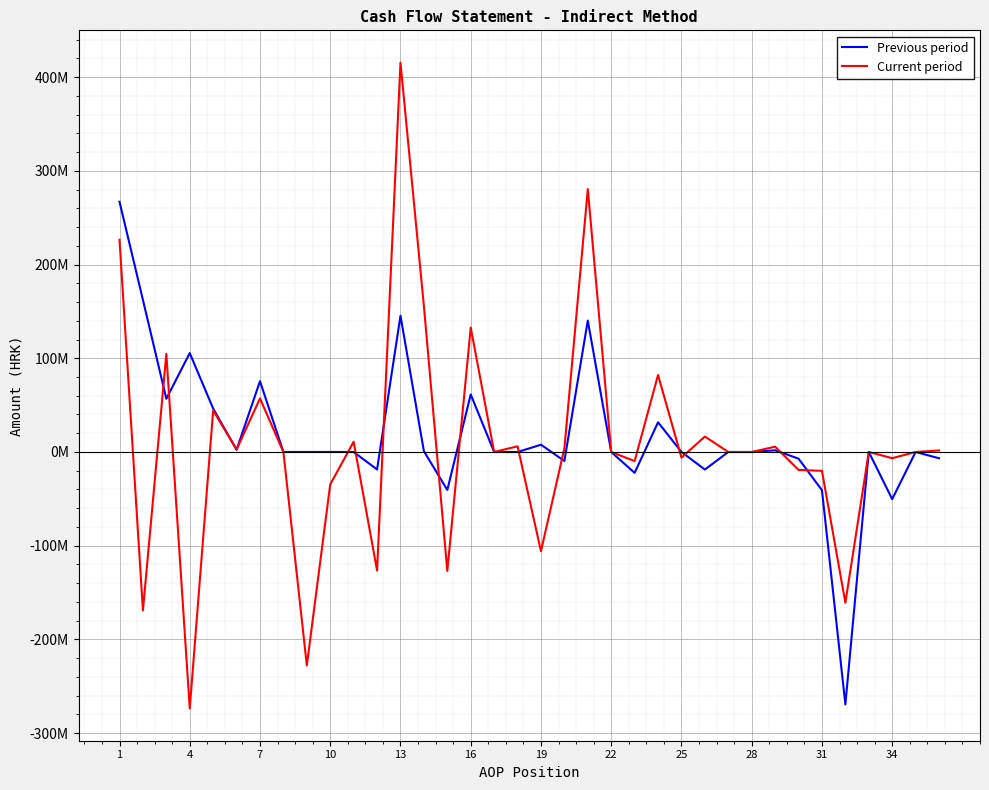

Where does the Previous period series first go above 0?

1